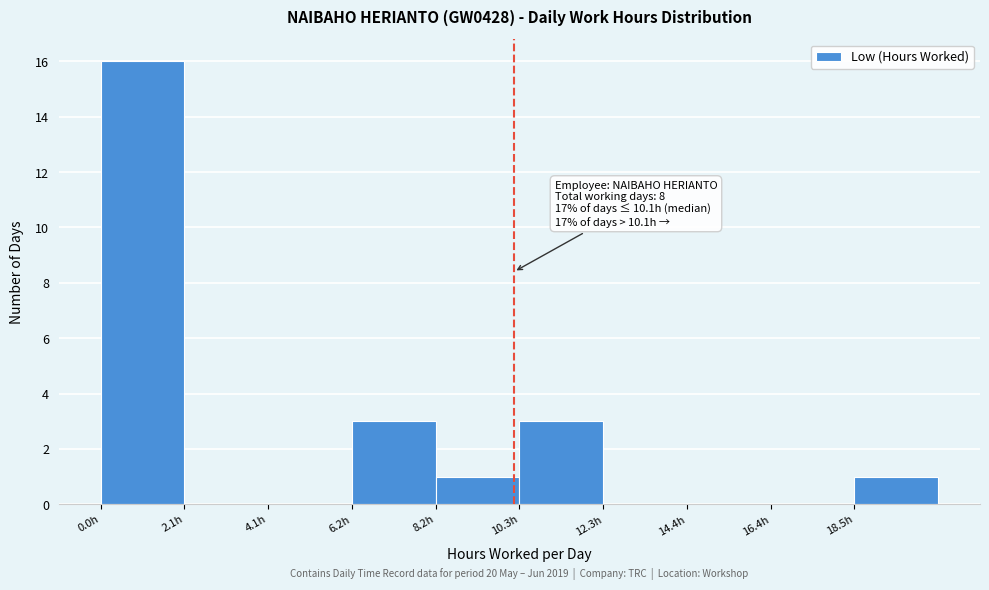

Which range on the x-axis has the tallest bar?

0.0 to 2.0